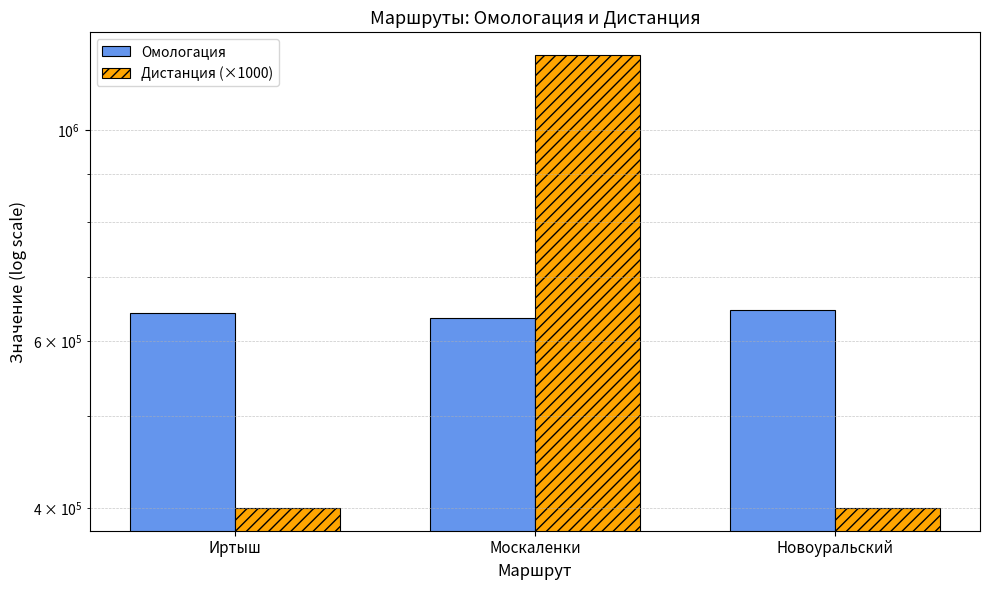

Does the chart contain stacked bars?

No